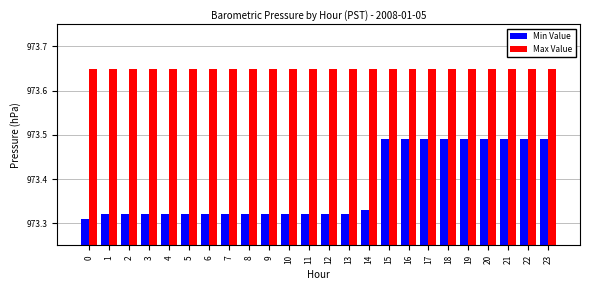

Which series changed the most between 1 and 17?

Min Value